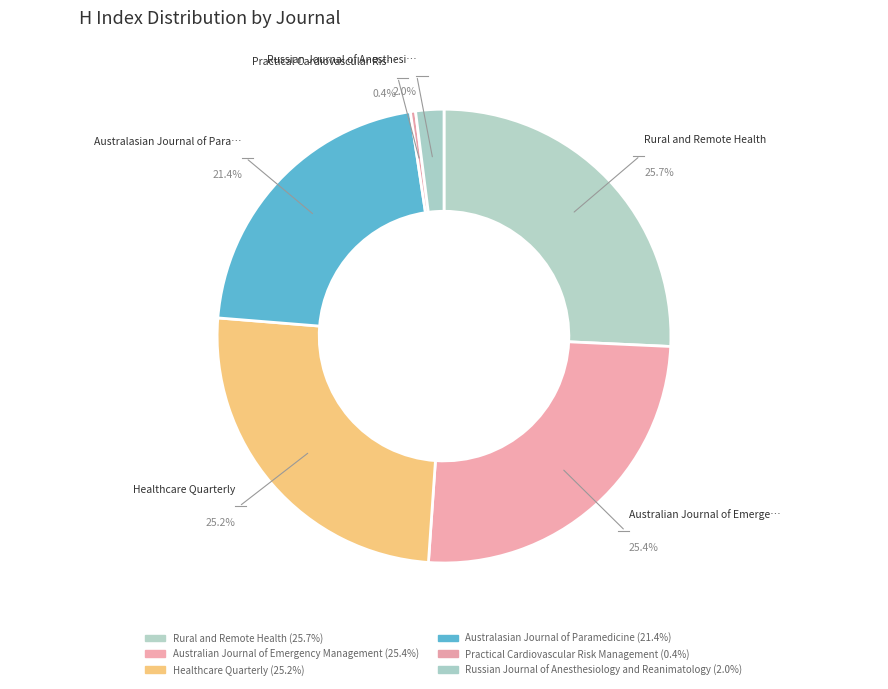

Does any single category account for the majority?

No